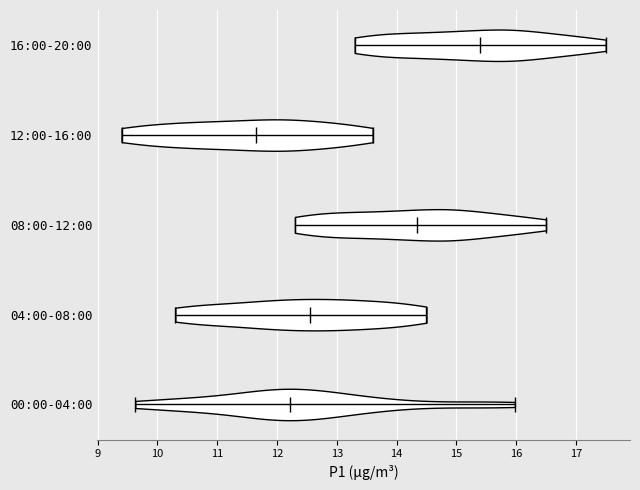

Reading bottom to top, read every violin against the x-axis: where its median line is, and the lowest and highest points it reaches. The values are not printed on the chart, so give them approximately, as read against the axis.

00:00-04:00: median line 12.2, lowest point 9.6, highest point 16.0
04:00-08:00: median line 12.6, lowest point 10.3, highest point 14.5
08:00-12:00: median line 14.4, lowest point 12.3, highest point 16.5
12:00-16:00: median line 11.7, lowest point 9.4, highest point 13.6
16:00-20:00: median line 15.4, lowest point 13.3, highest point 17.5